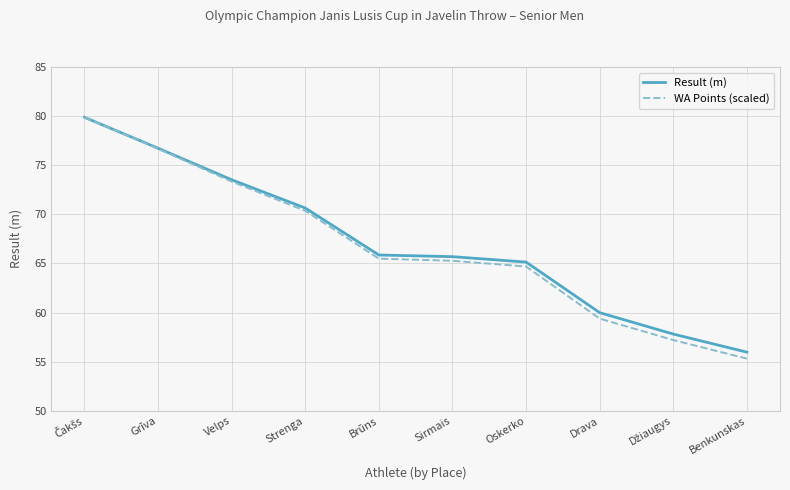

Is the value of WA Points (scaled) at Grīva greater than the value of Result (m) at Oskerko?

Yes